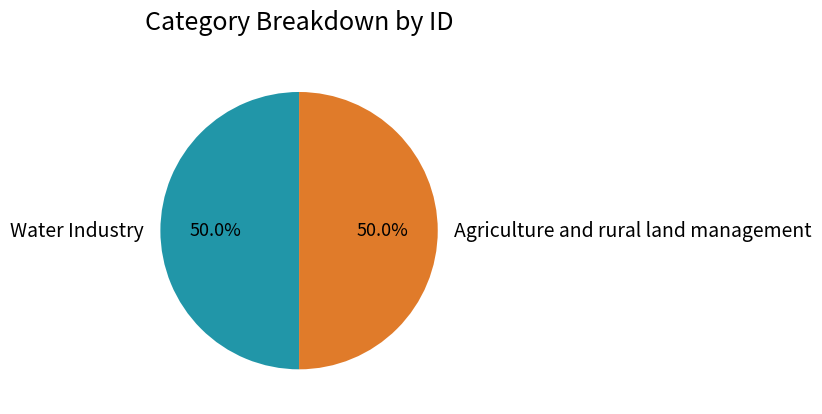

What percentage is the Agriculture and rural land management slice, to the nearest percent?

50%